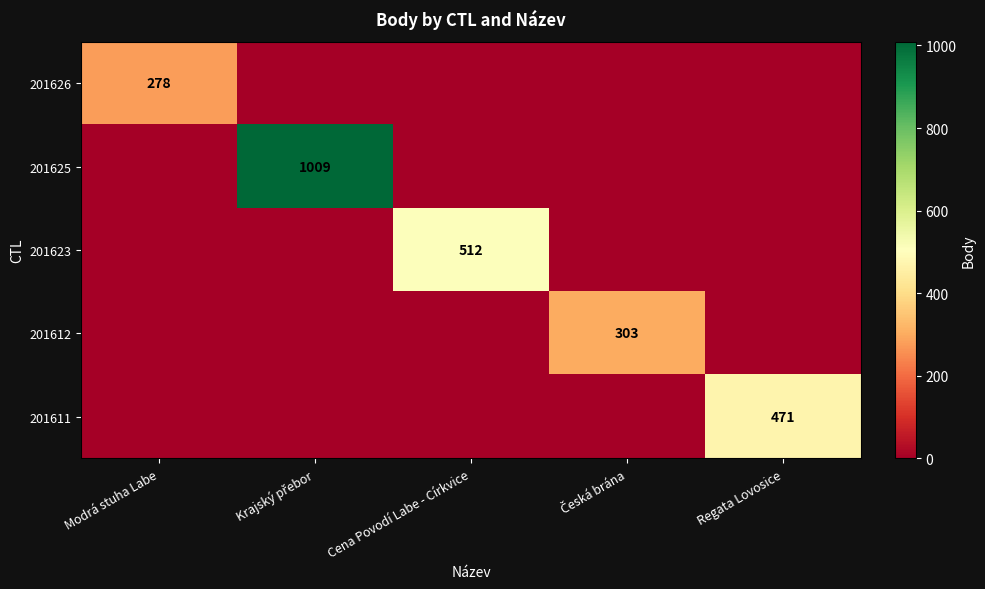

What is the total value across all series at Regata Lovosice?

471